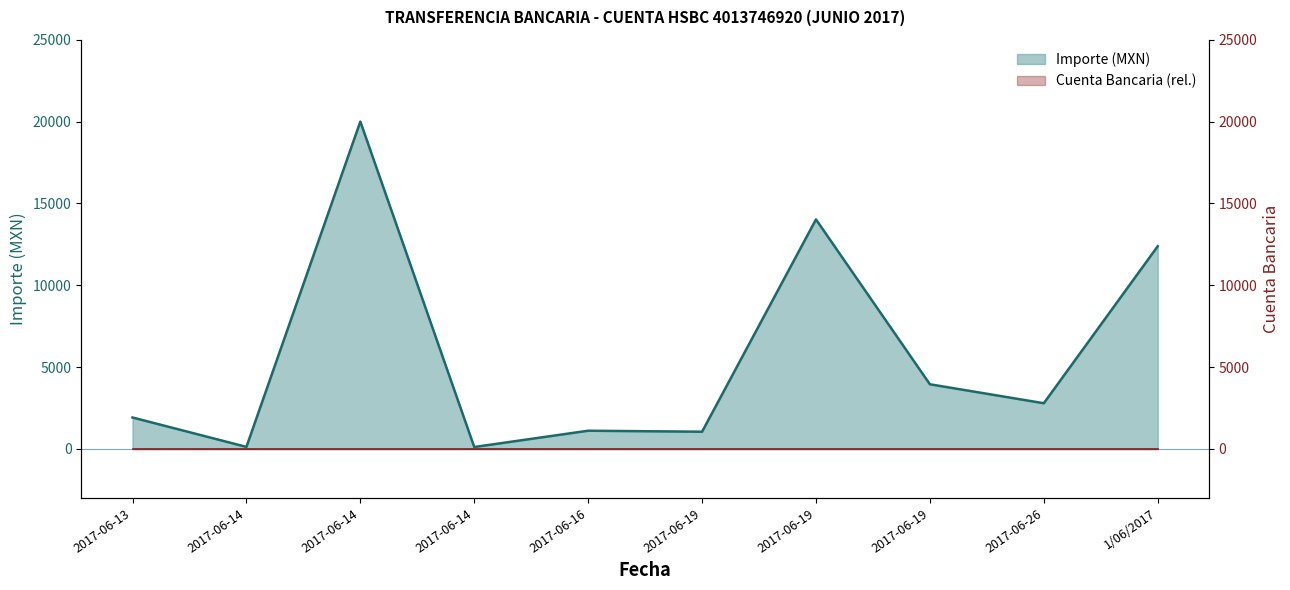

True or false: Cuenta Bancaria line and Importe (MXN) line cross at least once.

False